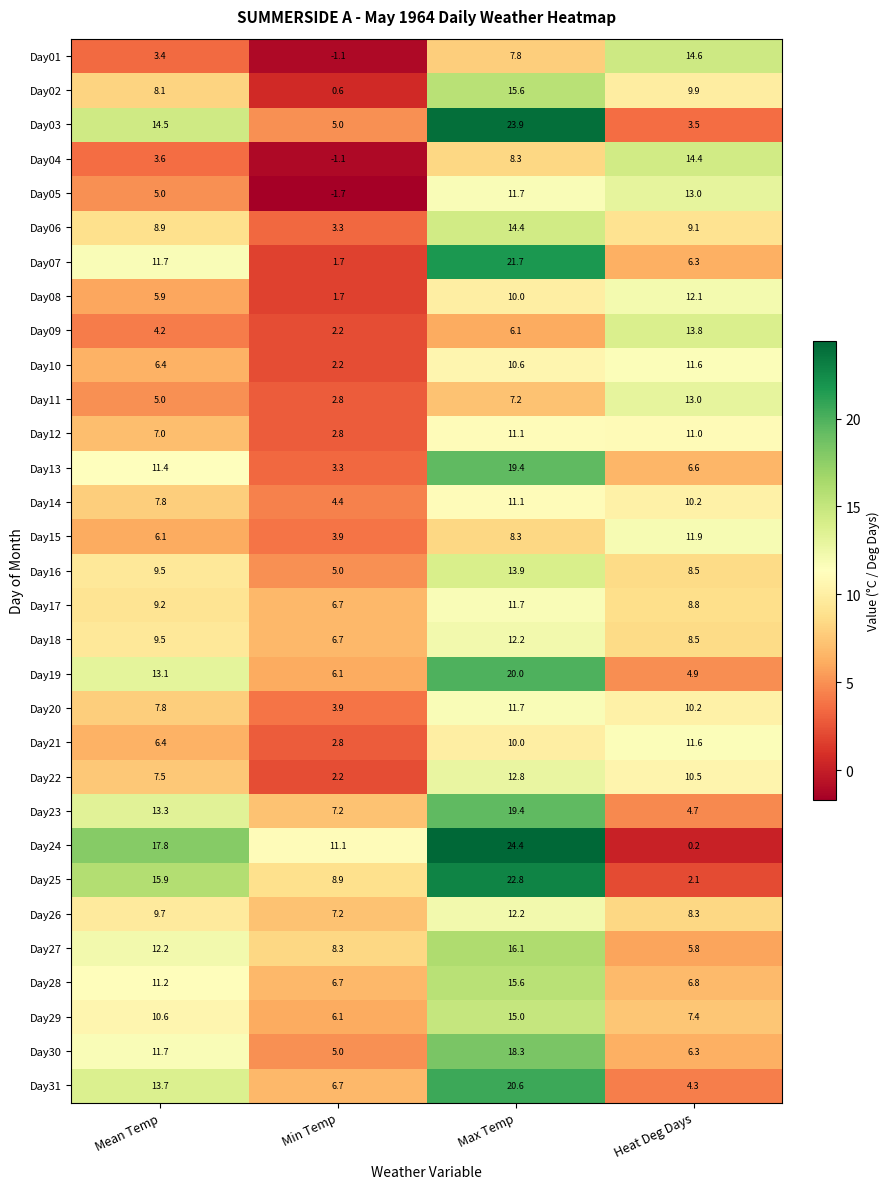

At how many categories does at least one series exceed 6?

4